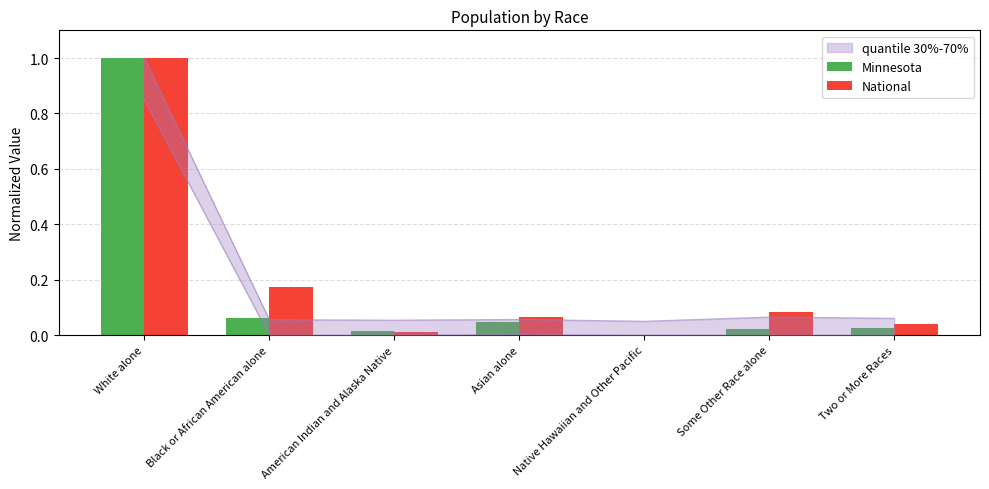

Does the chart contain any negative values?

No